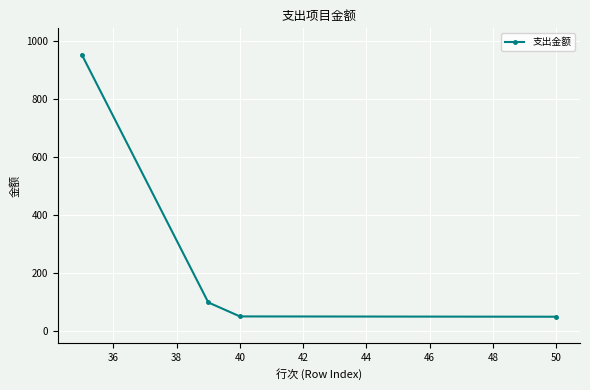

What is the sum of all values?

1150.6